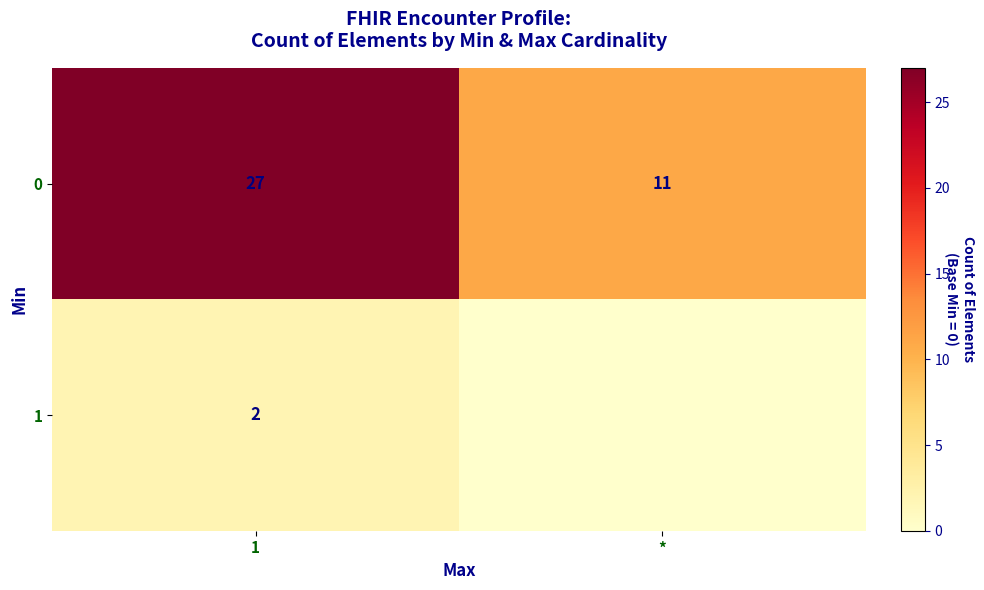

True or false: 0 has a value of 10 at 1.

False